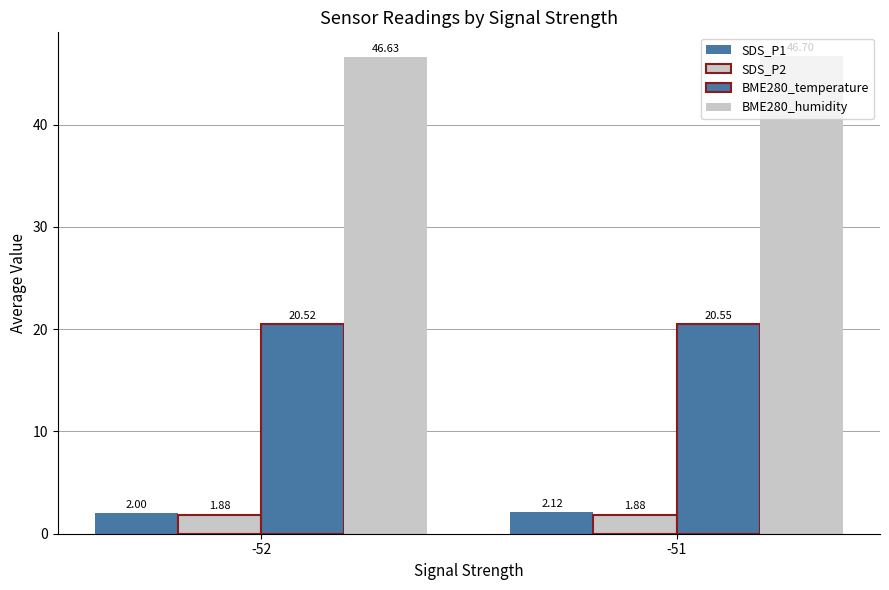

At which label does BME280_temperature reach its minimum?

-52